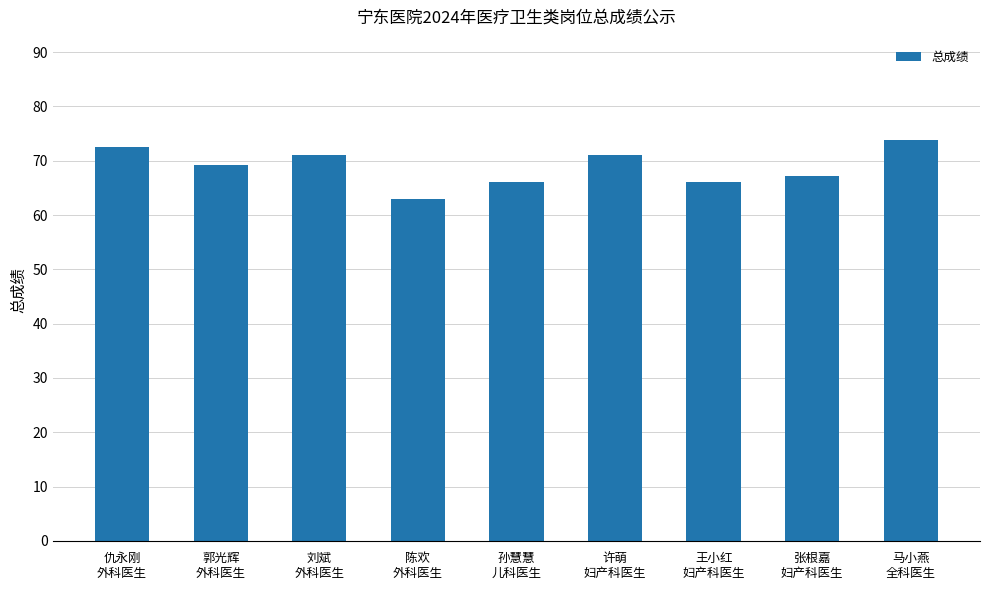

What is the sum of all values?

619.9